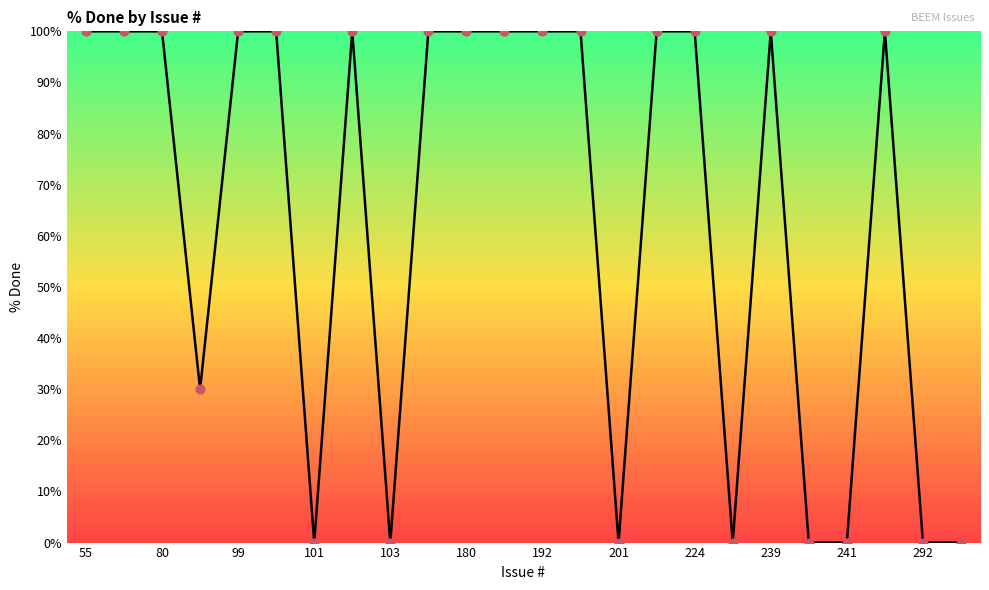

At how many categories does at least one series exceed 61?

15